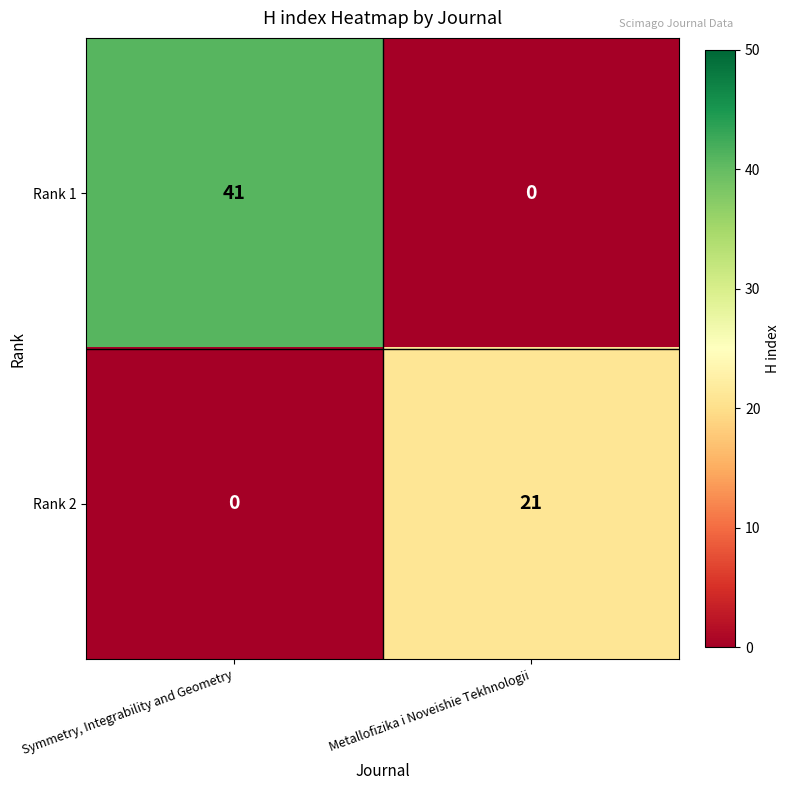

Between Symmetry, Integrability and Geometry and Metallofizika i Noveishie Tekhnologii, which series saw the biggest shift?

Rank 1